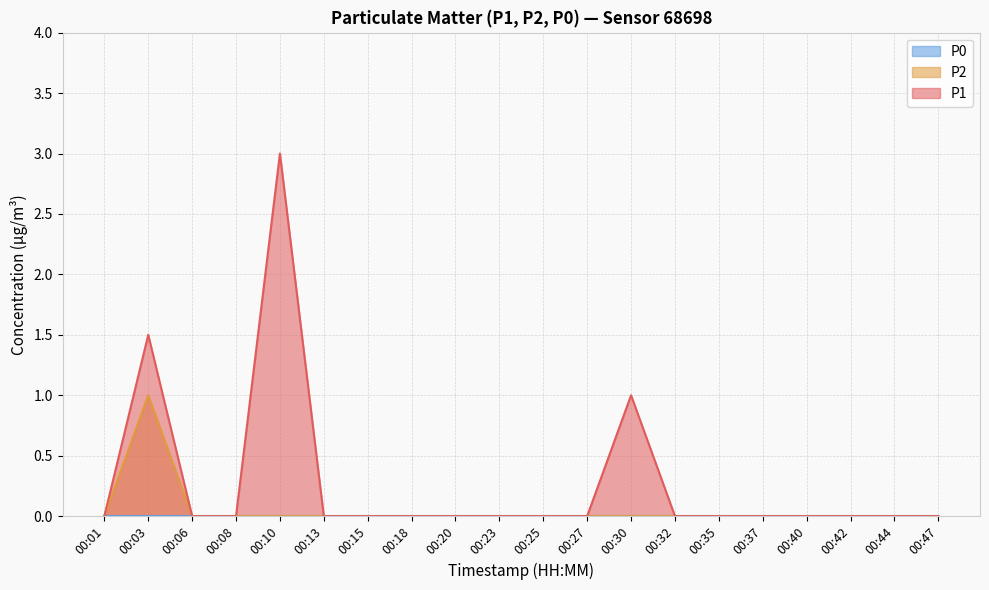

The value of P2 at 00:42 is 0.6. True or false?

False